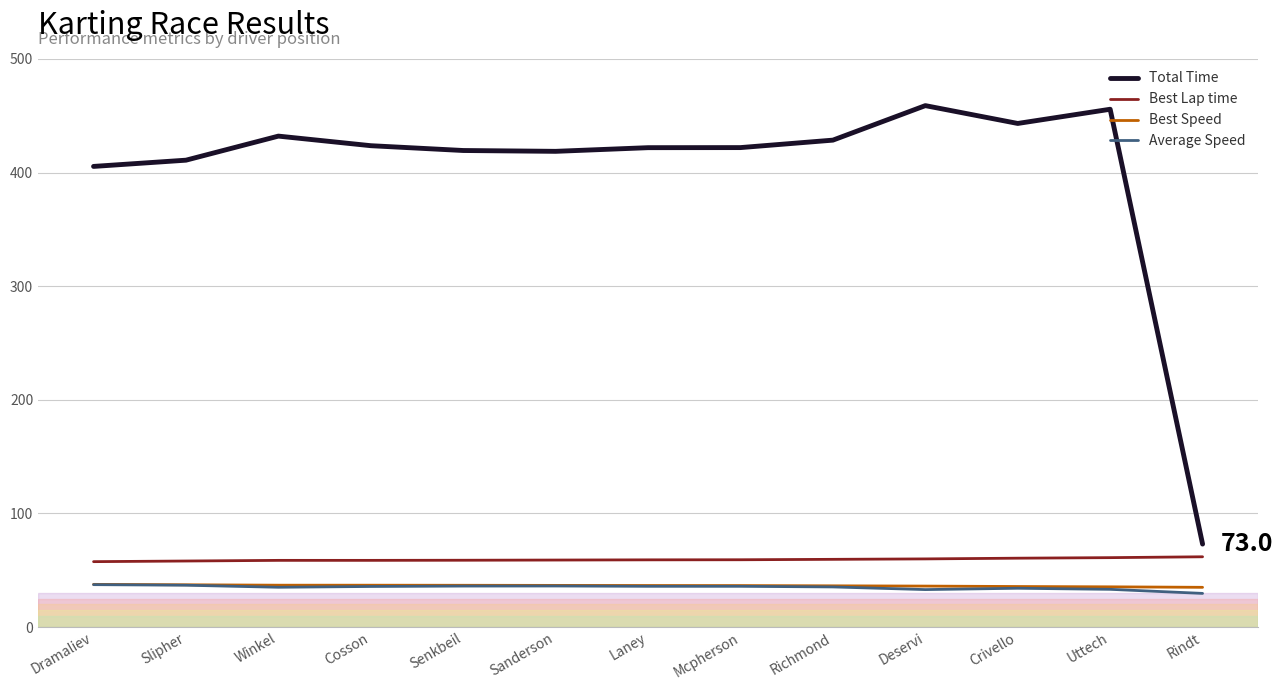

What is the highest value of the Best Lap time series?

61.8